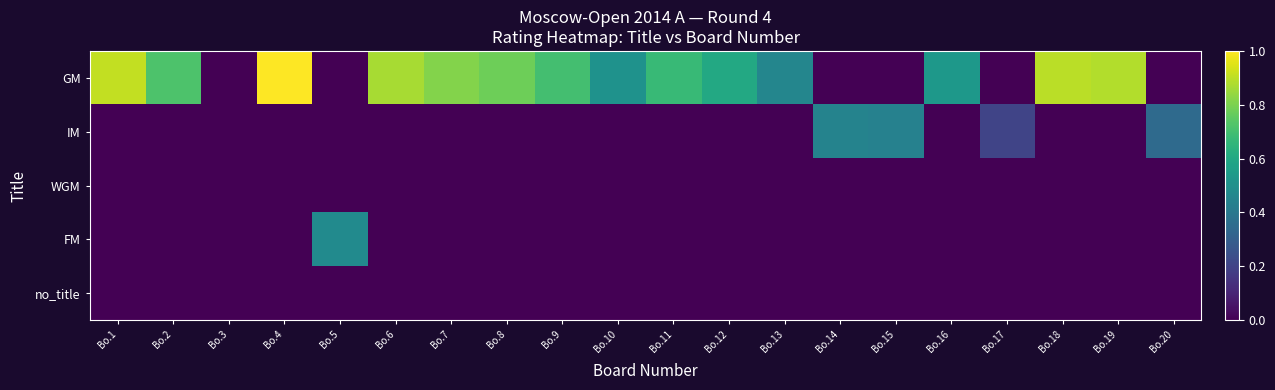

At which category is the sum across all series the highest?

Bo.4